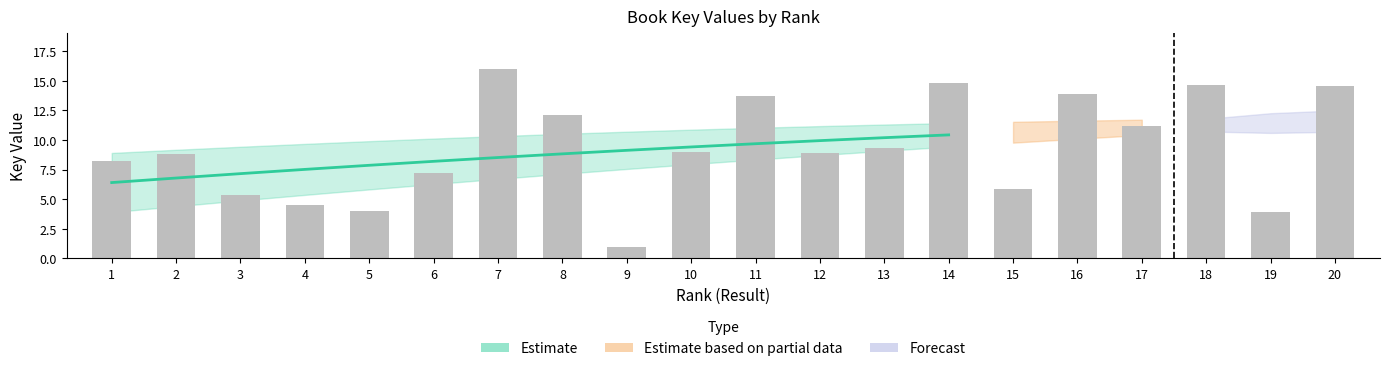

Reading right to left, list all the values displayed in this chart.

14.5	3.9	14.6	11.2	13.8	5.9	14.8	9.3	8.9	13.7	9.0	1.0	12.1	16.0	7.2	4.0	4.5	5.4	8.9	8.3